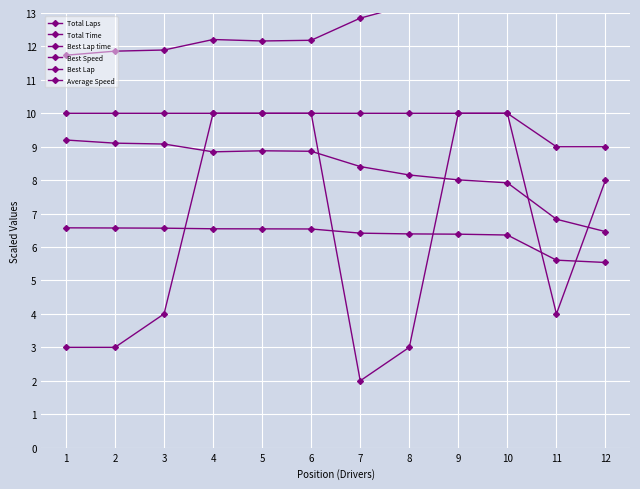

Reading left to right, transcribe all the data shown in this chart.

Total Laps: 1=10.0	2=10.0	3=10.0	4=10.0	5=10.0	6=10.0	7=10.0	8=10.0	9=10.0	10=10.0	11=9.0	12=9.0
Total Time: 1=16.4	2=16.4	3=16.5	4=16.5	5=16.5	6=16.5	7=16.8	8=16.9	9=16.9	10=17.0	11=17.3	12=17.6
Best Lap time: 1=11.7	2=11.9	3=11.9	4=12.2	5=12.2	6=12.2	7=12.8	8=13.2	9=13.5	10=13.6	11=15.8	12=16.7
Best Speed: 1=9.2	2=9.1	3=9.1	4=8.8	5=8.9	6=8.9	7=8.4	8=8.2	9=8.0	10=7.9	11=6.8	12=6.5
Best Lap: 1=3.0	2=3.0	3=4.0	4=10.0	5=10.0	6=10.0	7=2.0	8=3.0	9=10.0	10=10.0	11=4.0	12=8.0
Average Speed: 1=6.6	2=6.6	3=6.6	4=6.5	5=6.5	6=6.5	7=6.4	8=6.4	9=6.4	10=6.4	11=5.6	12=5.5